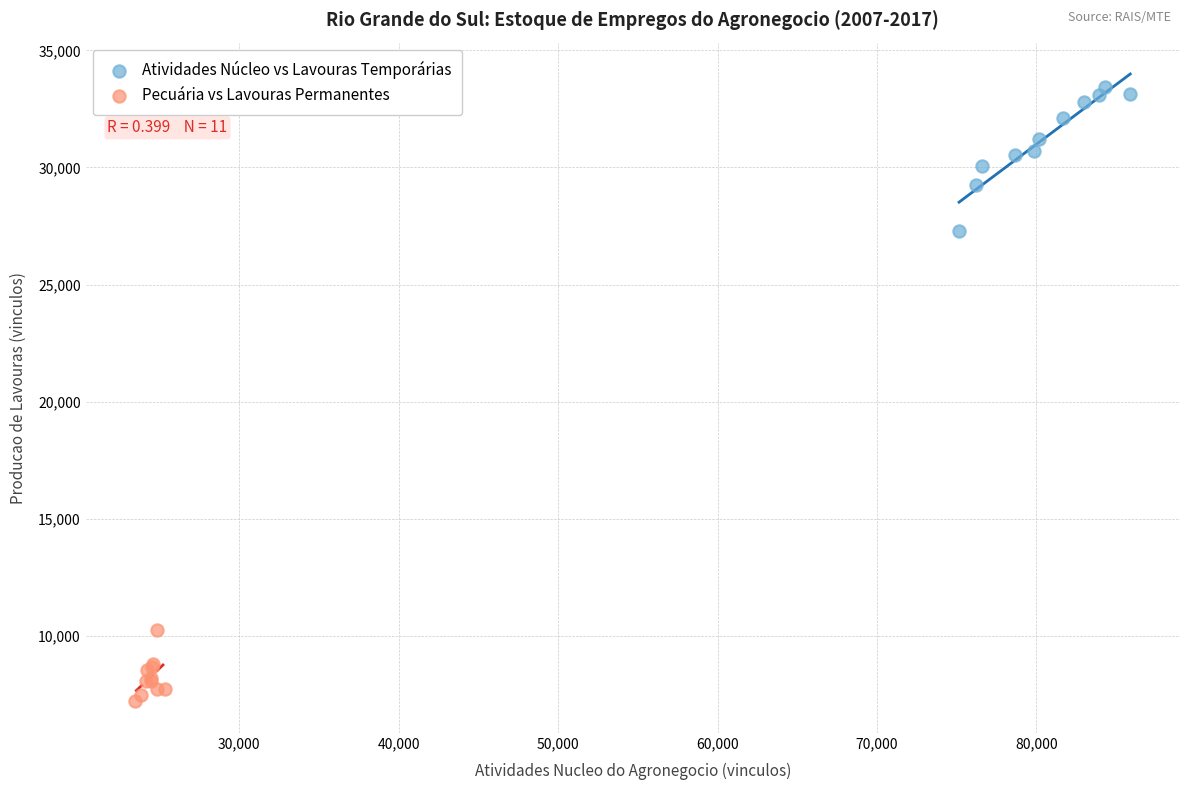

Which series contains the lowest Y value?

Pecuária vs Lavouras Permanentes